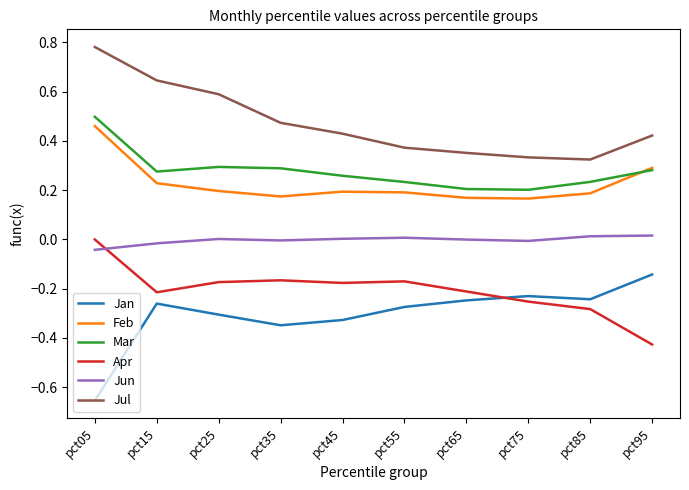

Count the number of categories in the chart.

10